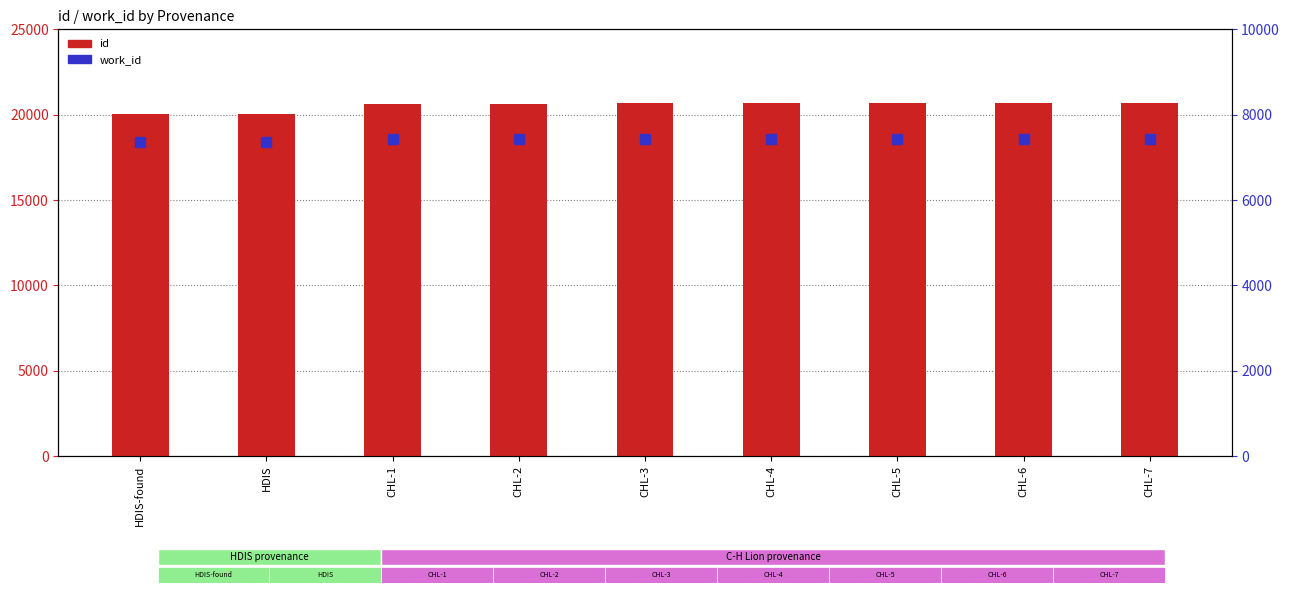

Which series contains the lowest Y value?

work_id